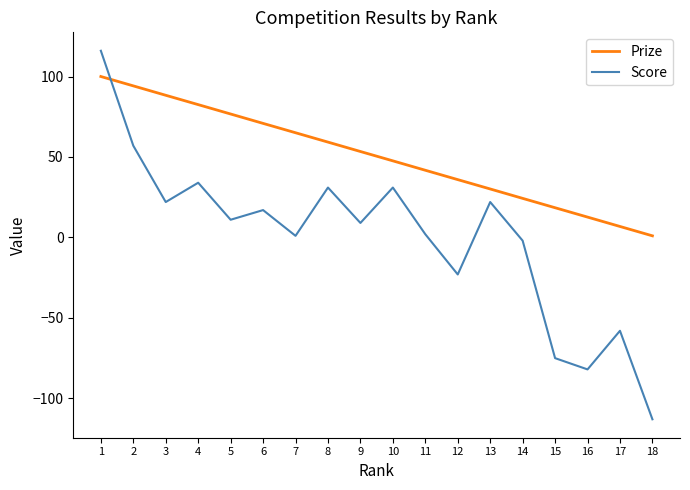

What is the difference between the Score values at 15 and 9?

84.0